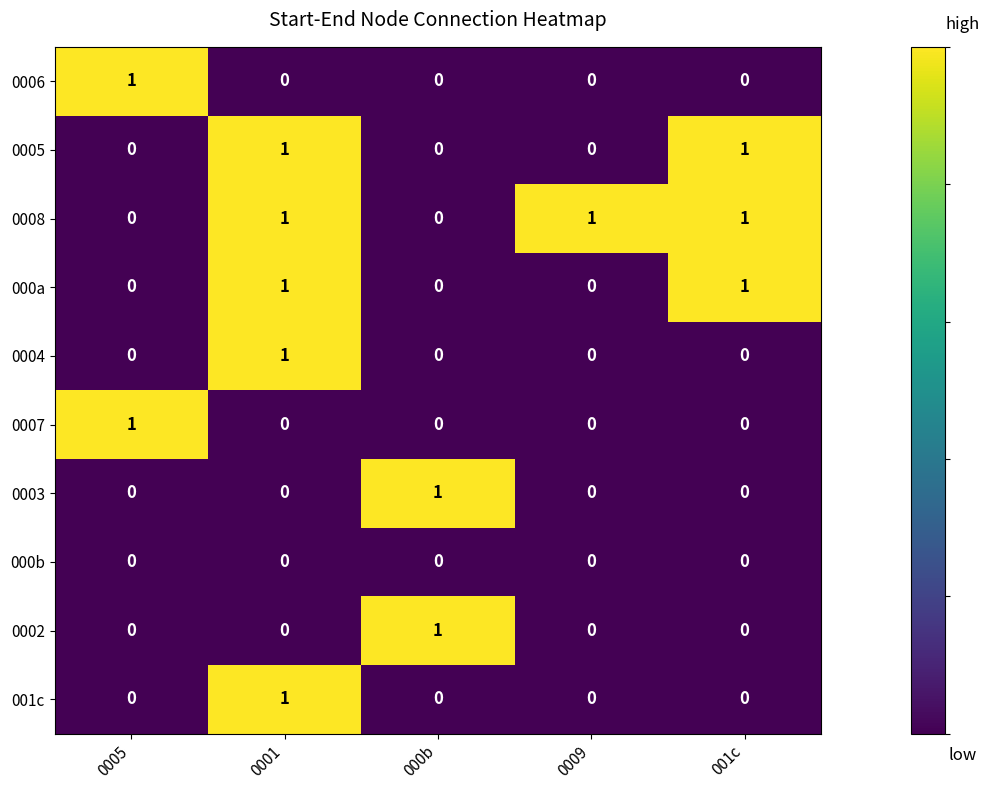

True or false: 000b has a value of 0 at 0005.

True